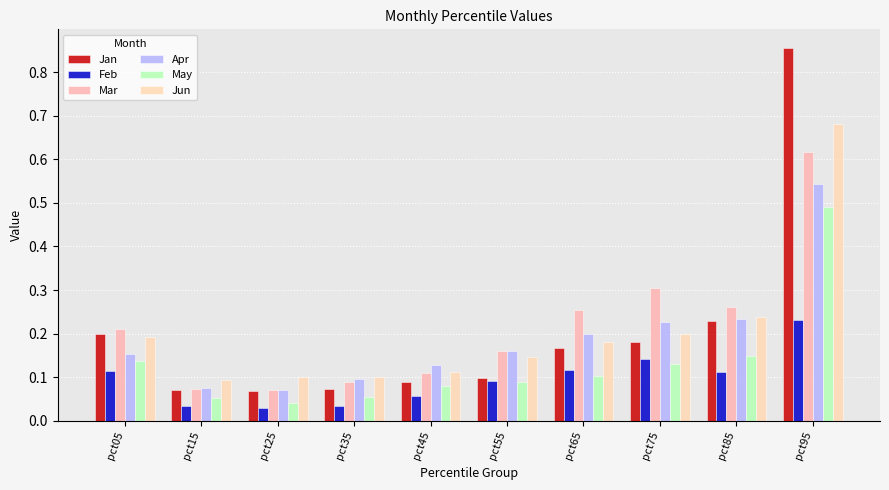

At which category is the sum across all series the highest?

pct95